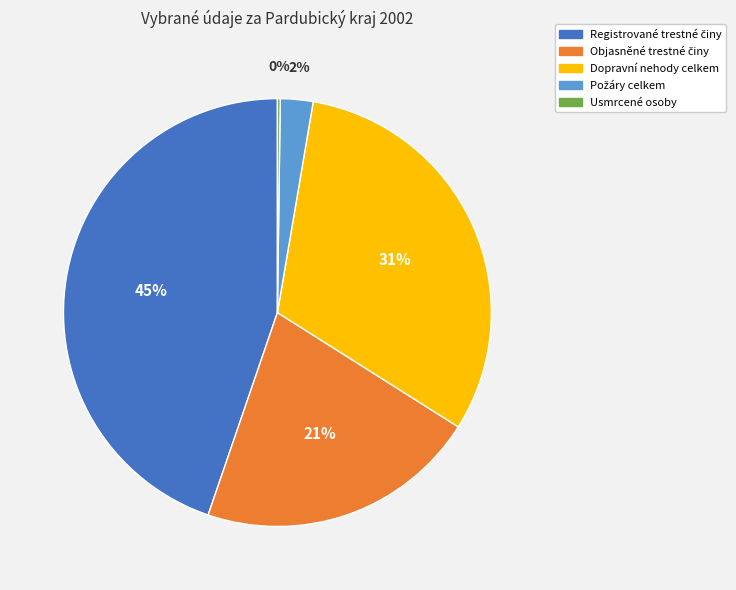

Does any single category account for the majority?

No